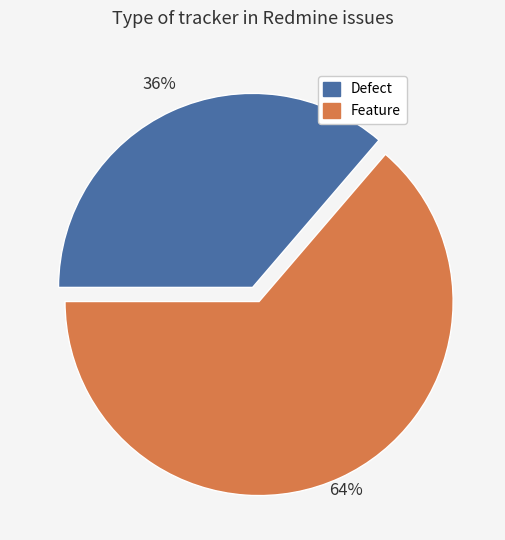

Count the number of slices in the pie.

2